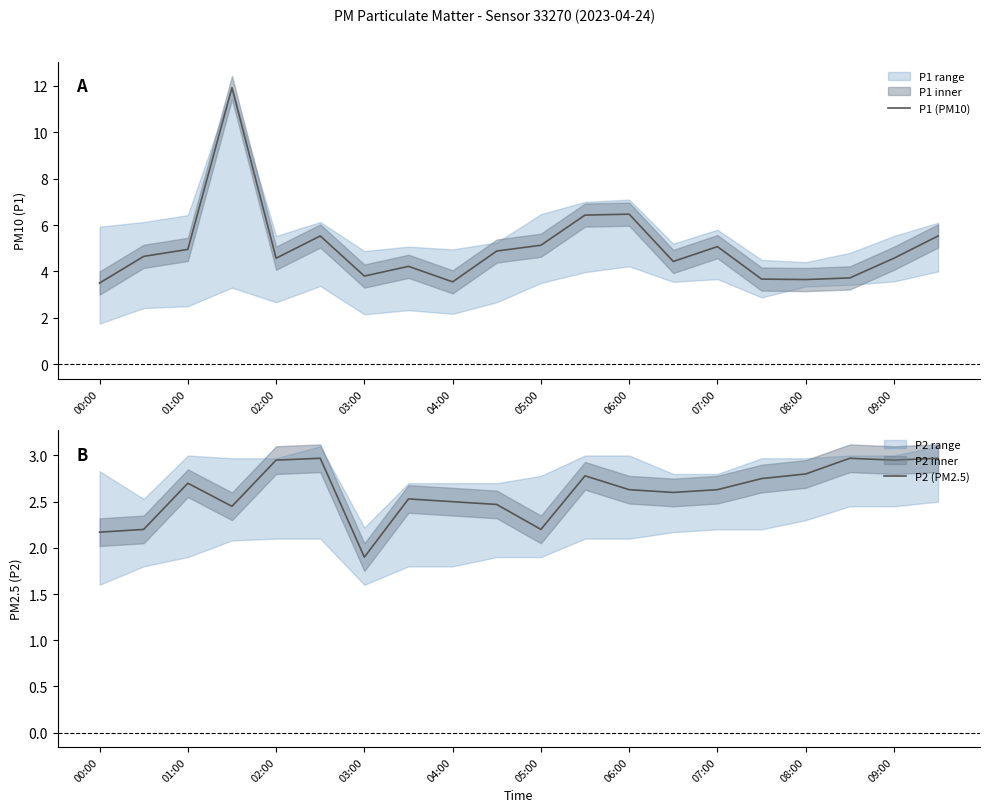

Reading left to right, what are all the values shown in this chart?

P1 (PM10): 3.5	4.7	5.0	11.9	4.6	5.5	3.8	4.2	3.5	4.9	5.1	6.4	6.5	4.4	5.1	3.7	3.6	3.7	4.6	5.5
P2 (PM2.5): 2.2	2.2	2.7	2.5	3.0	3.0	1.9	2.5	2.5	2.5	2.2	2.8	2.6	2.6	2.6	2.8	2.8	3.0	3.0	3.0